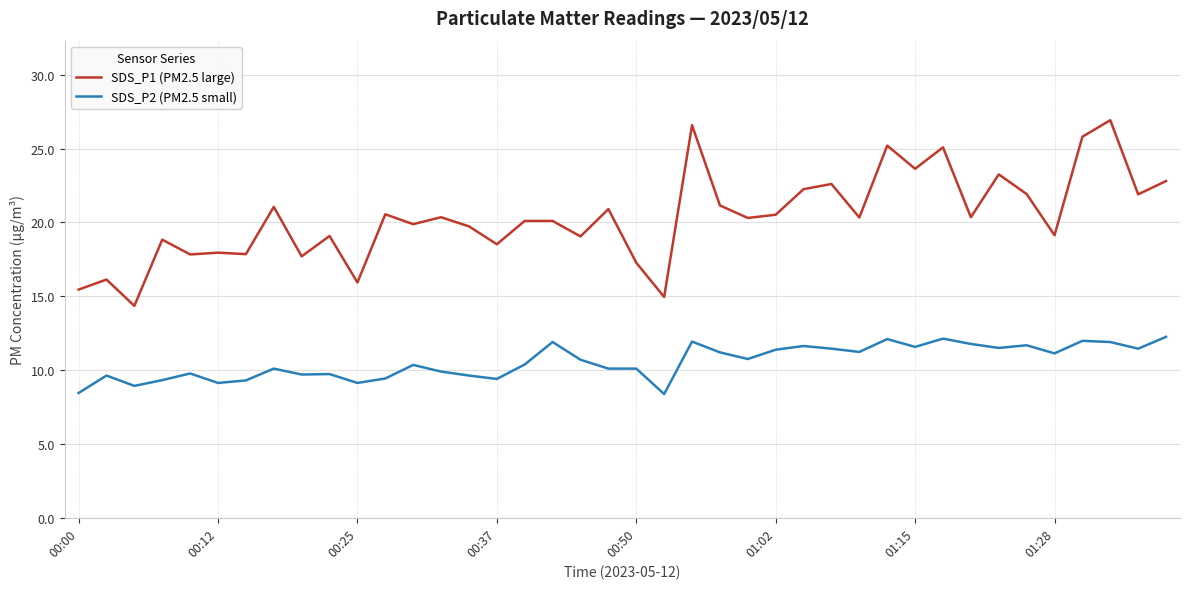

True or false: SDS_P1 (PM2.5 large) and SDS_P2 (PM2.5 small) intersect in this chart.

False